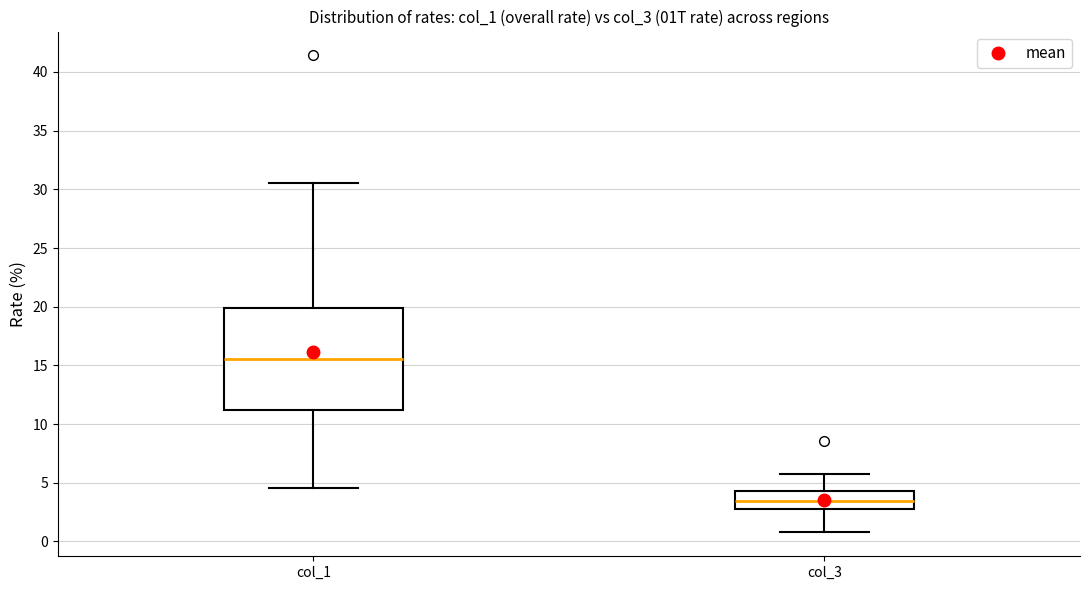

Which box has the highest median line?

col_1